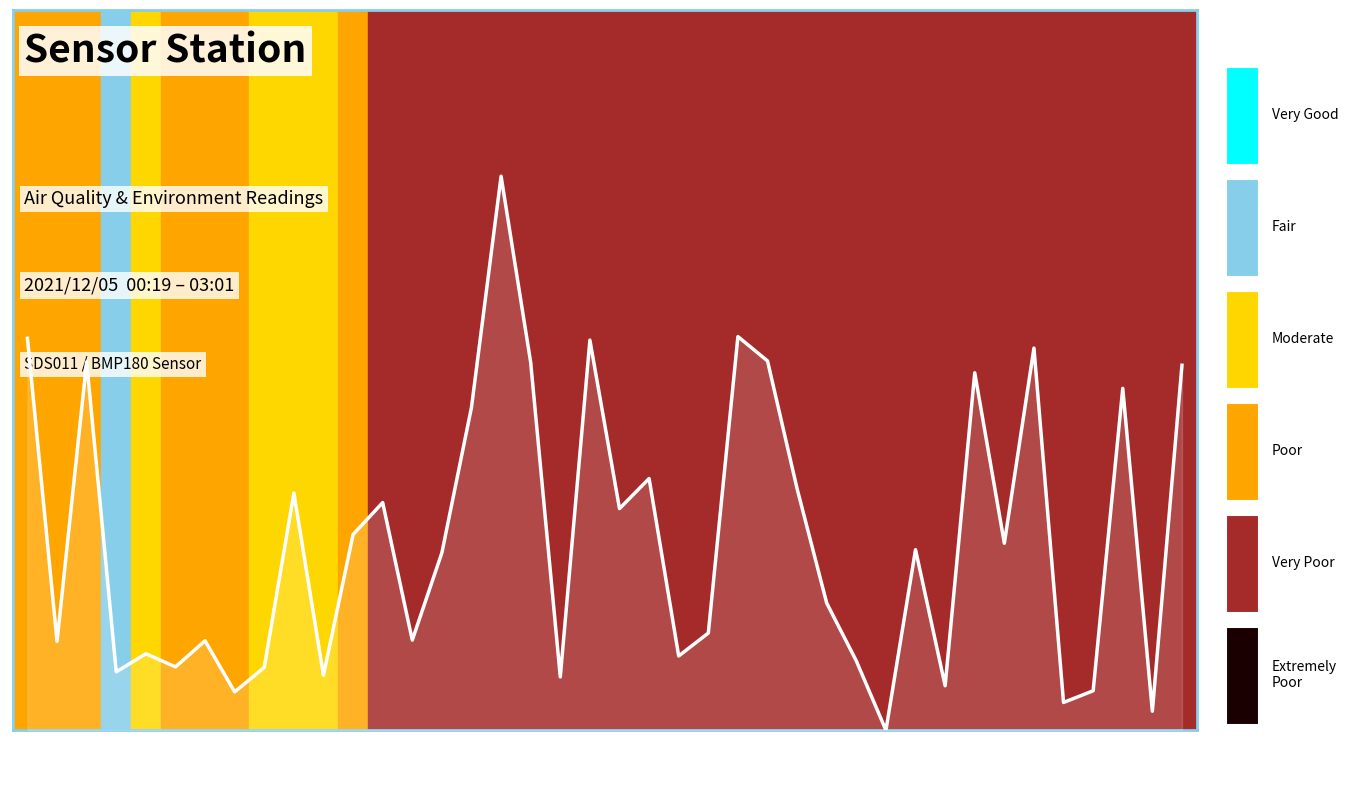

How many interior local valleys (lower than both neighbors) does the data have?

14